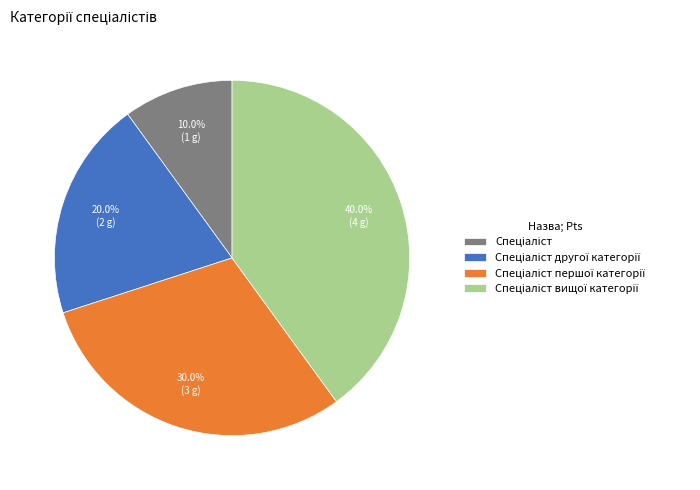

How many segments does this pie chart have?

4